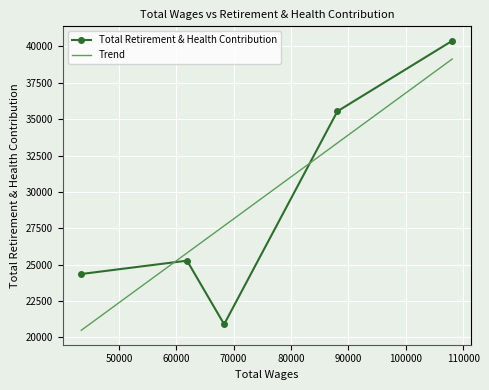

What is the change in value from 108096.0 to 68341.0?

-19483